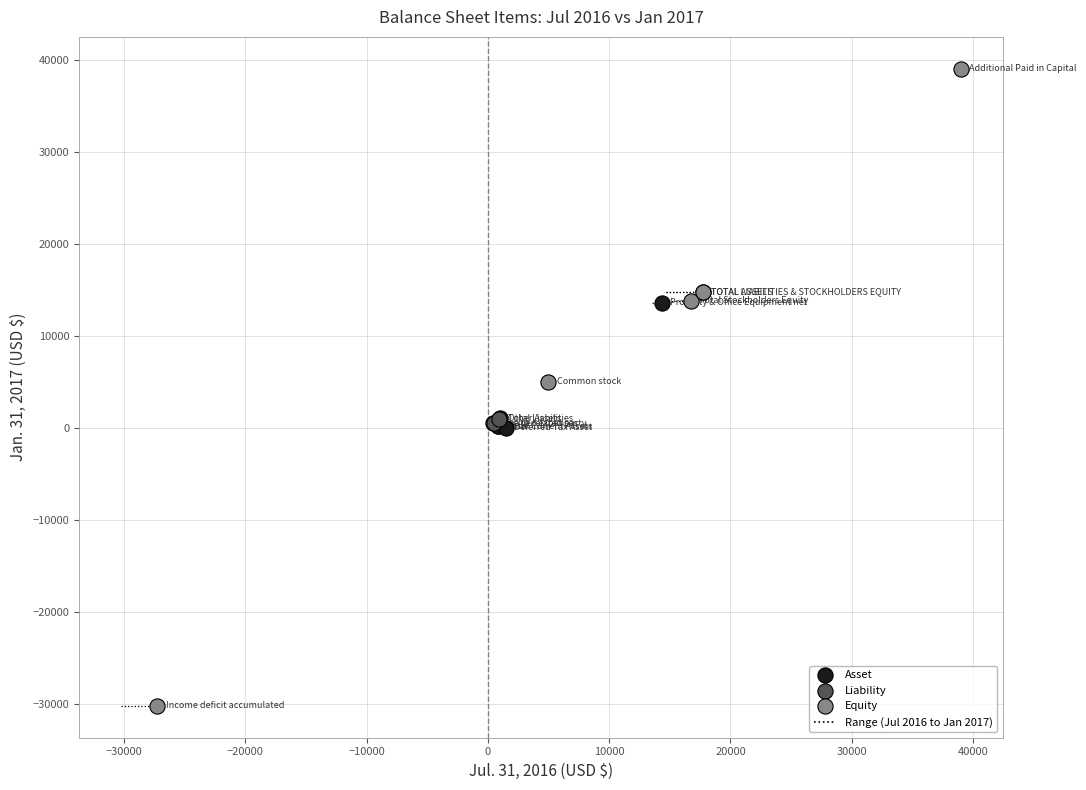

Which series has the widest spread of Y values?

Equity